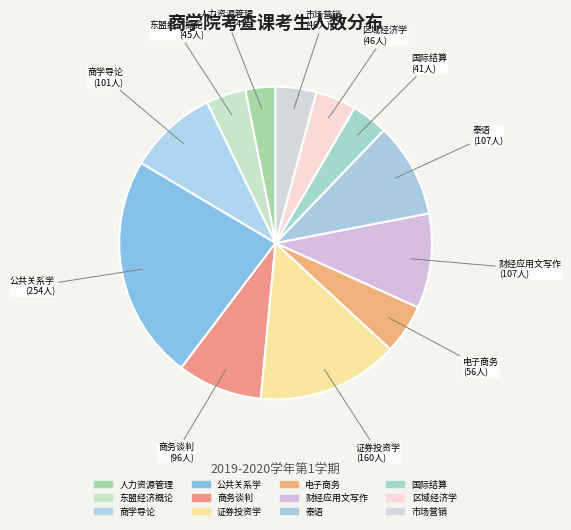

Does 商学导论 represent more than half of the total?

No